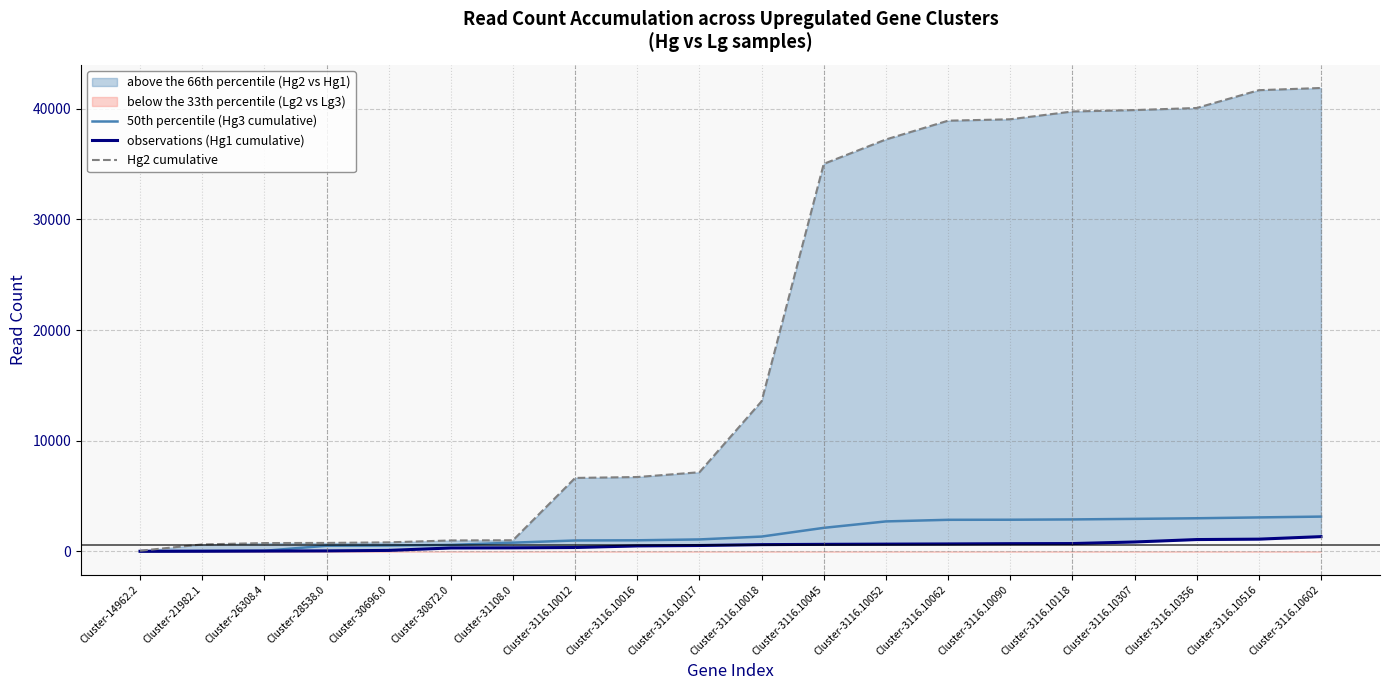

The 50th percentile (Hg3 cumulative) series shows 1394.1 at Cluster-3116.10356. True or false?

False